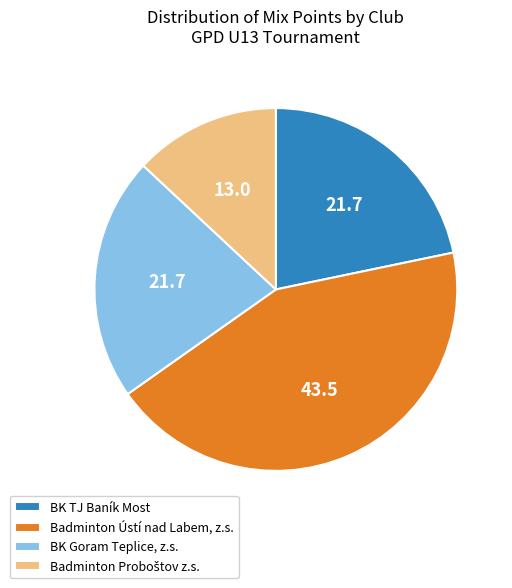

Is the sum of Badminton Ústí nad Labem, z.s. and BK Goram Teplice, z.s. greater than half?

Yes